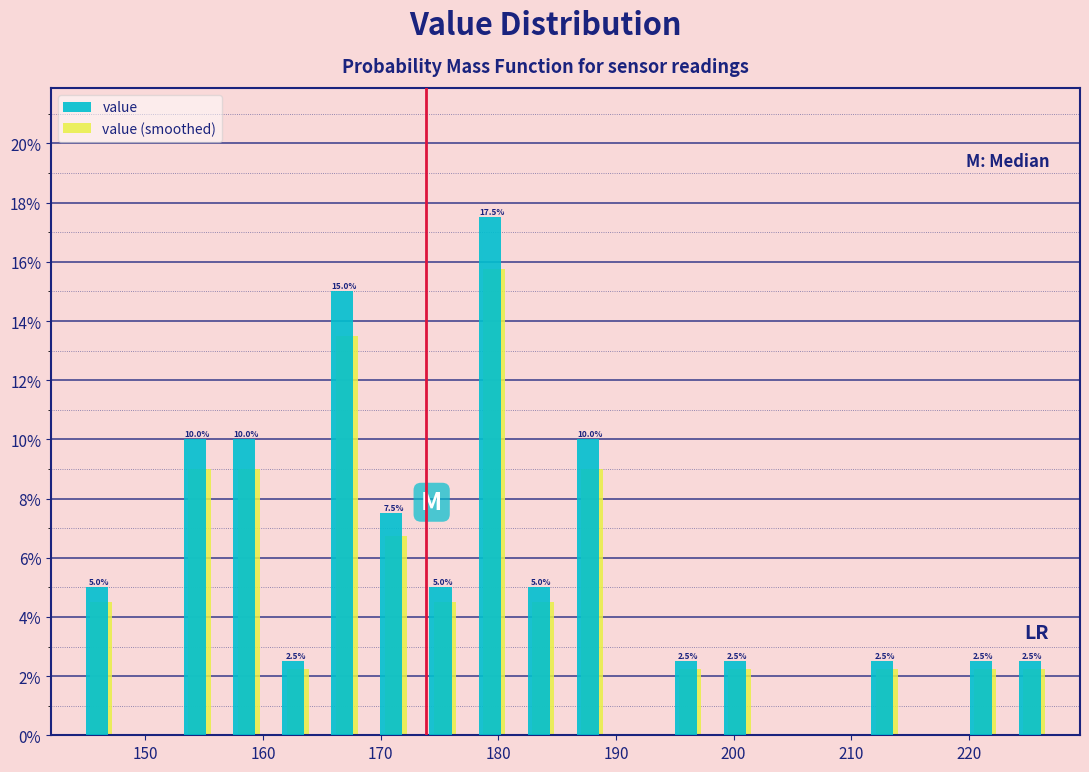

In the value (smoothed) series, which range on the x-axis has the tallest bar?

177 to 182